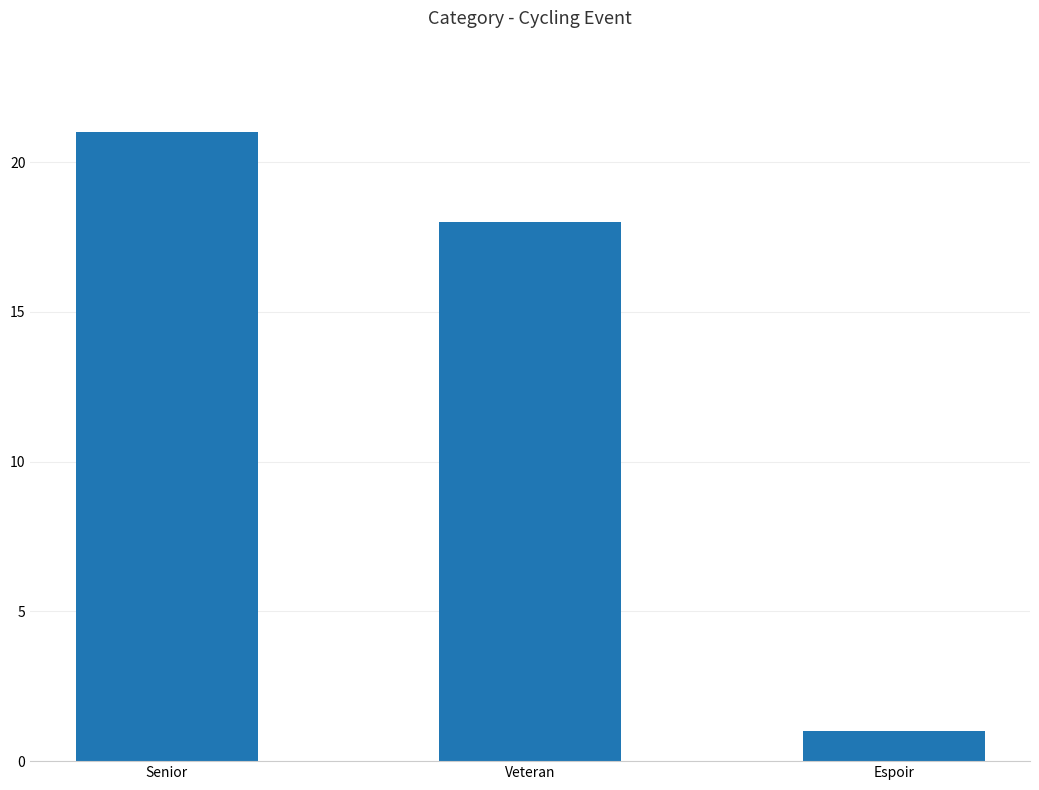

At which label does the data first exceed 18?

Senior